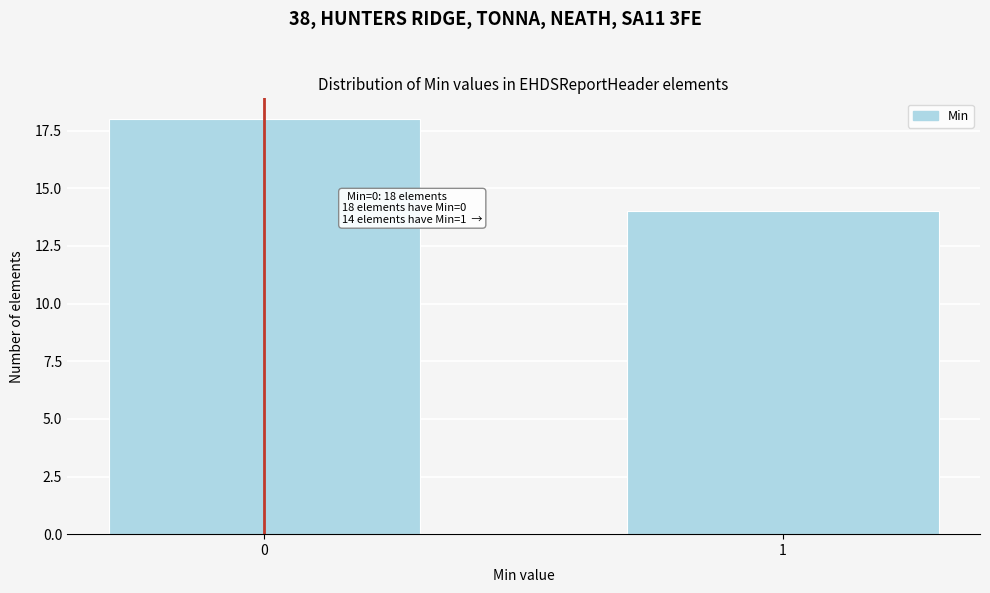

Reading right to left, transcribe all the data shown in this chart.

14	18